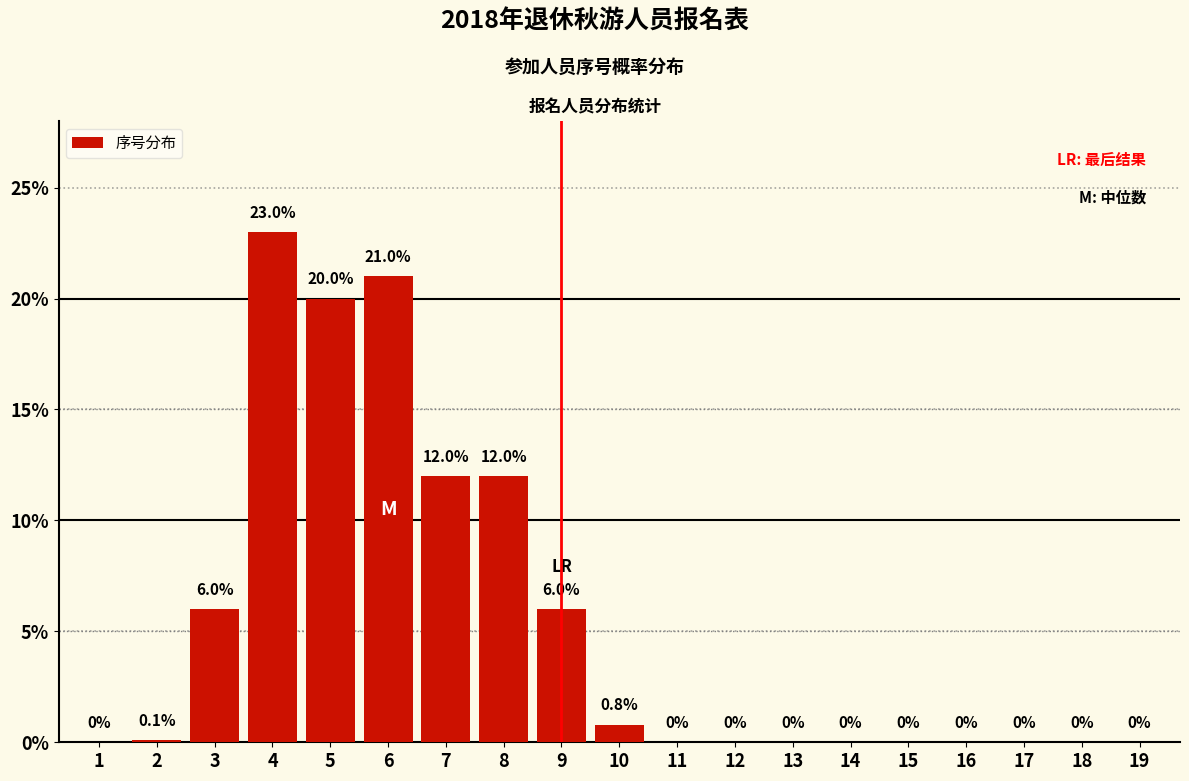

Reading left to right, extract all data points from this chart.

1=0.0	2=0.1	3=6.0	4=23.0	5=20.0	6=21.0	7=12.0	8=12.0	9=6.0	10=0.8	11=0.0	12=0.0	13=0.0	14=0.0	15=0.0	16=0.0	17=0.0	18=0.0	19=0.0